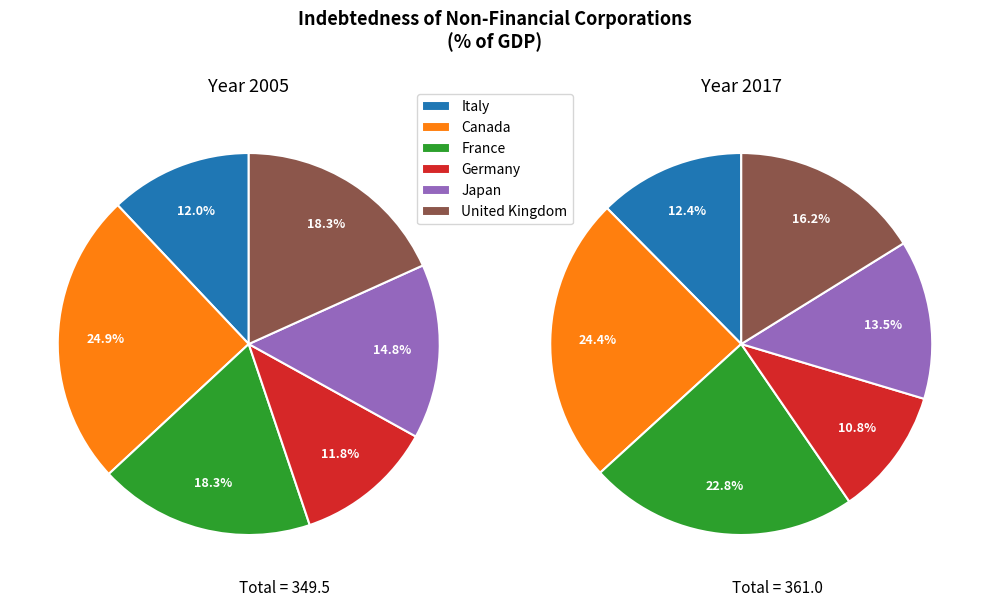

The France slice represents 18% of the pie. True or false?

True